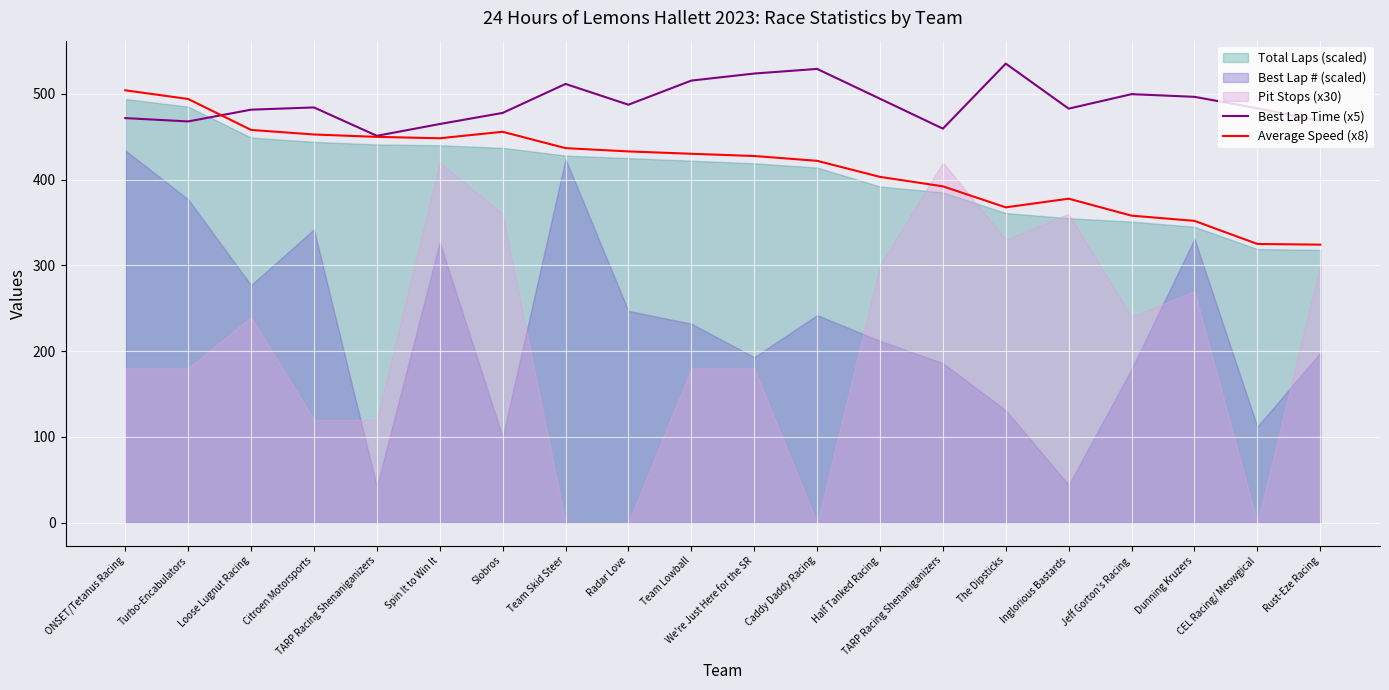

Where is the first local minimum for Average Speed (x8)?

Spin It to Win It